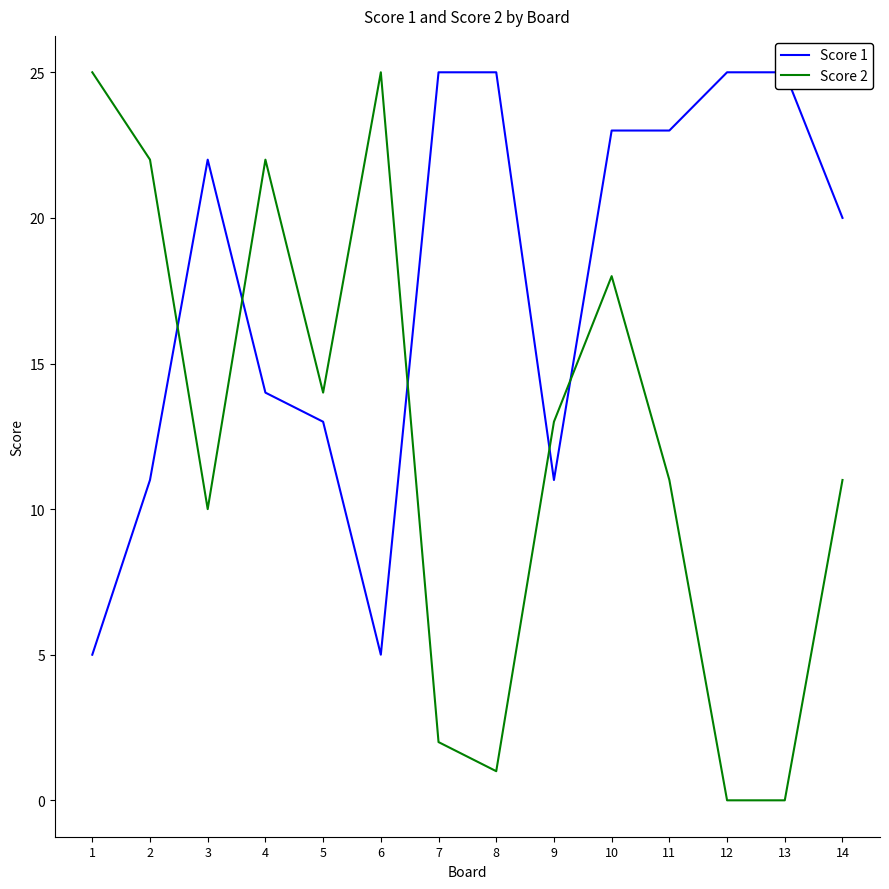

Reading left to right, list all the values displayed in this chart.

Score 1: 1=5	2=11	3=22	4=14	5=13	6=5	7=25	8=25	9=11	10=23	11=23	12=25	13=25	14=20
Score 2: 1=25	2=22	3=10	4=22	5=14	6=25	7=2	8=1	9=13	10=18	11=11	12=0	13=0	14=11